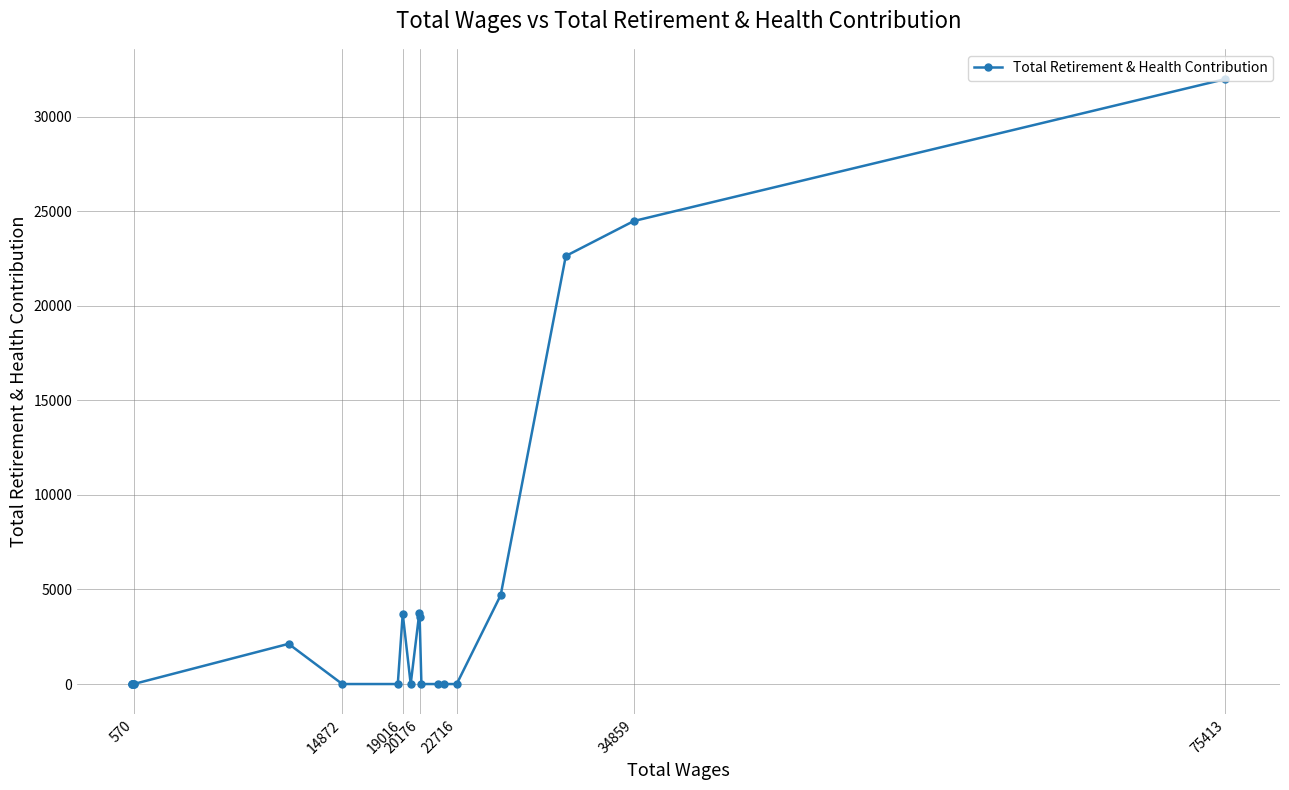

What is the sum of all values?

96945